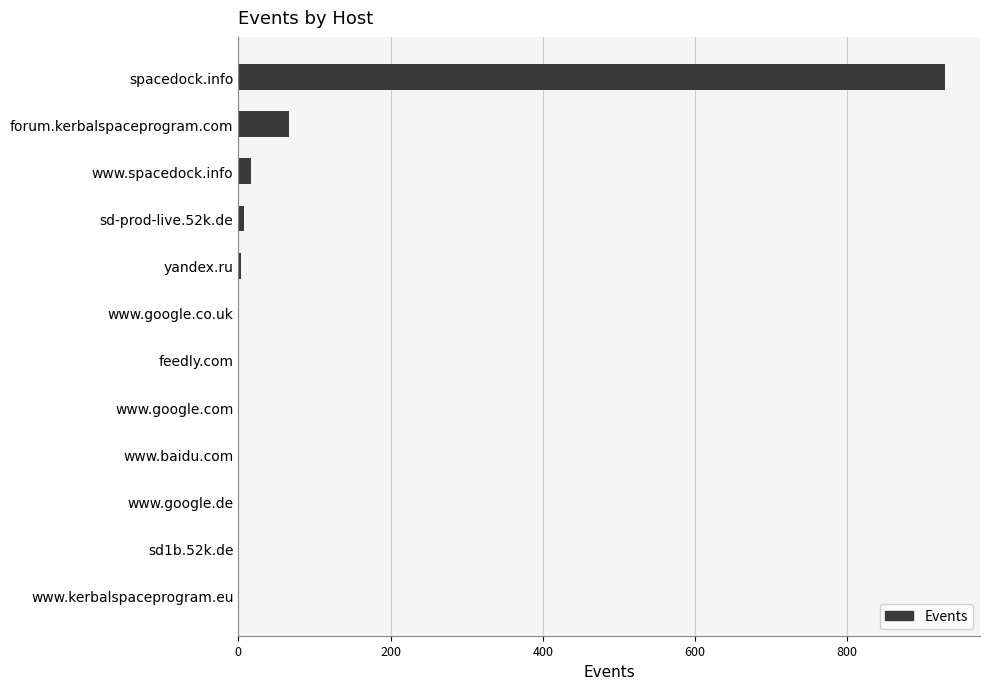

The value at spacedock.info is 1614. True or false?

False